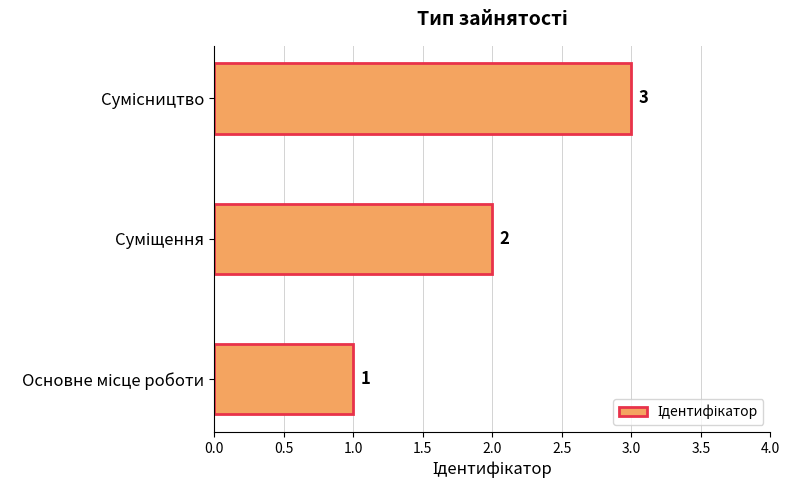

Count the values in the range 1 to 3.

3